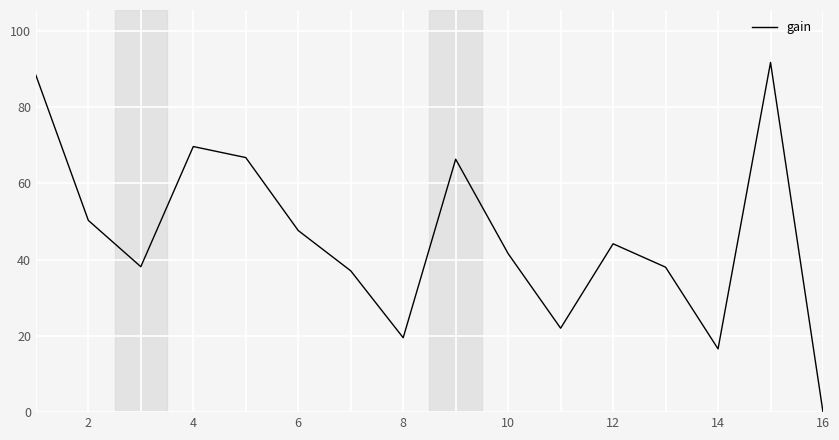

What is the difference between the maximum and minimum values?

91.7